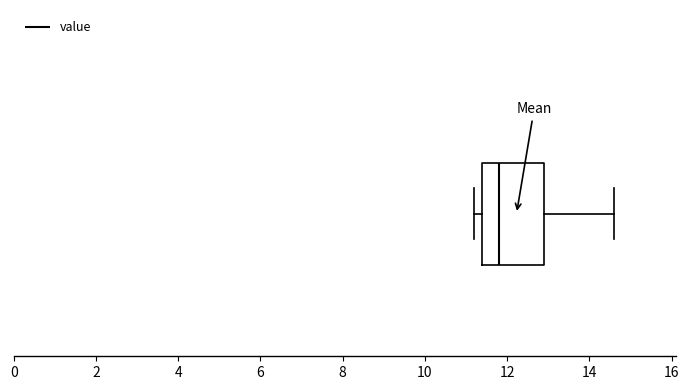

Transcribe this box plot: give where the median line is, the range the box spans, and where the two whiskers end, as read against the x-axis. The values are not printed on the chart, so give them approximately, as read against the axis.

median 11.8, box 11.4 to 13.0, whiskers 11.2 to 14.6